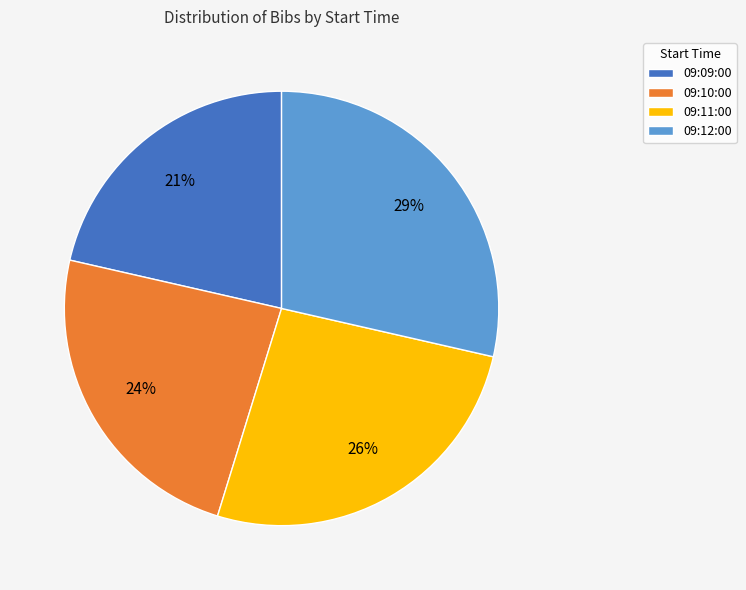

Is there a majority slice in this chart?

No